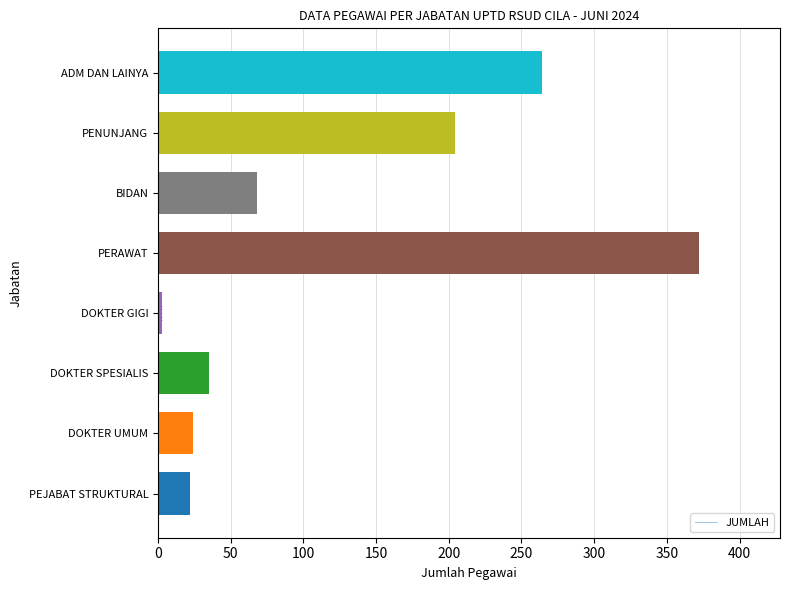

How many data points are above 68?

3